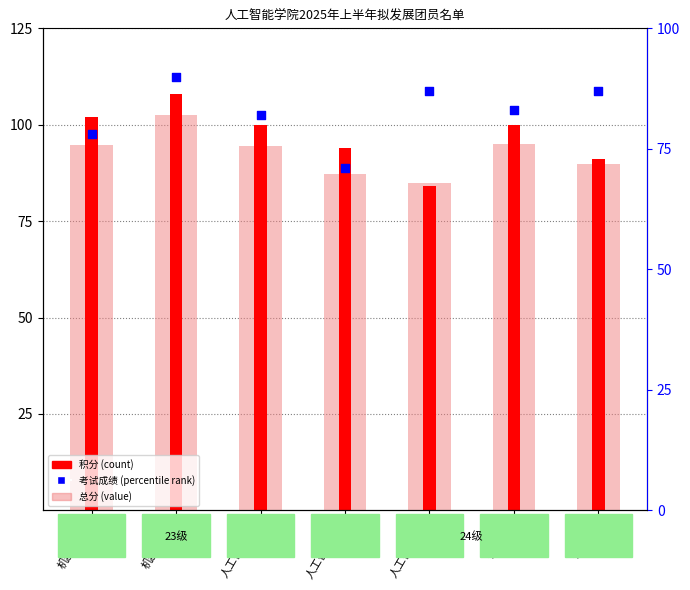

Which series has the widest spread of Y values?

积分 (count)